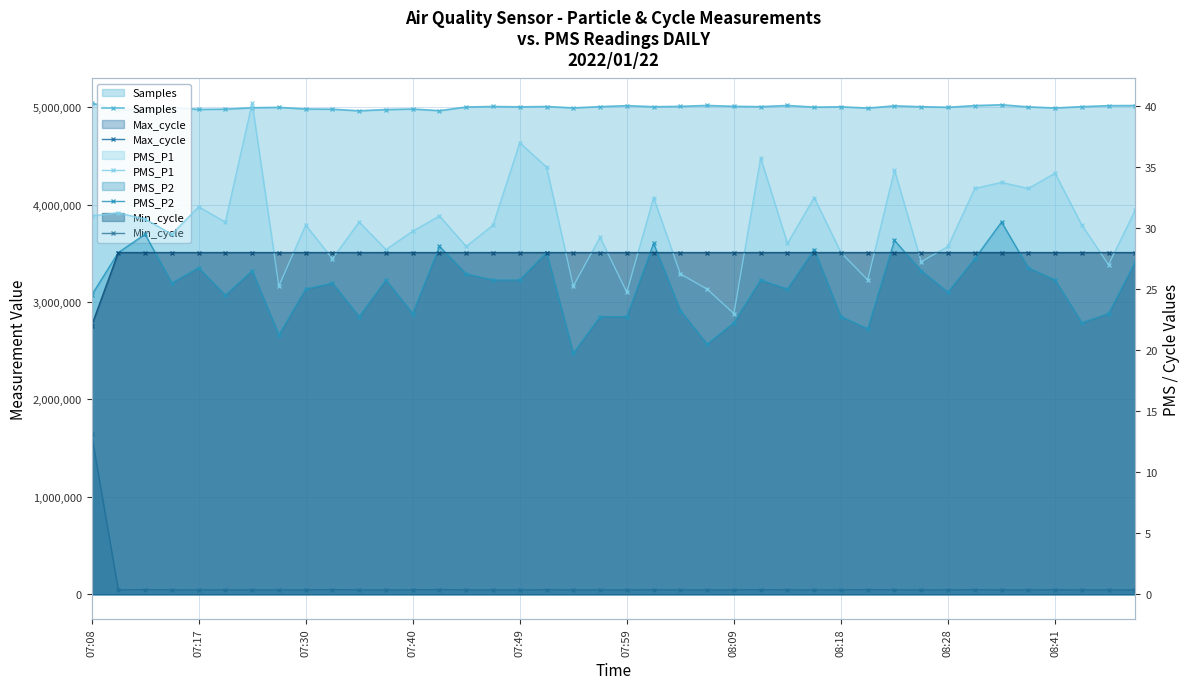

What is the difference between the maximum and second lowest values in the PMS_P2 series?

10.0